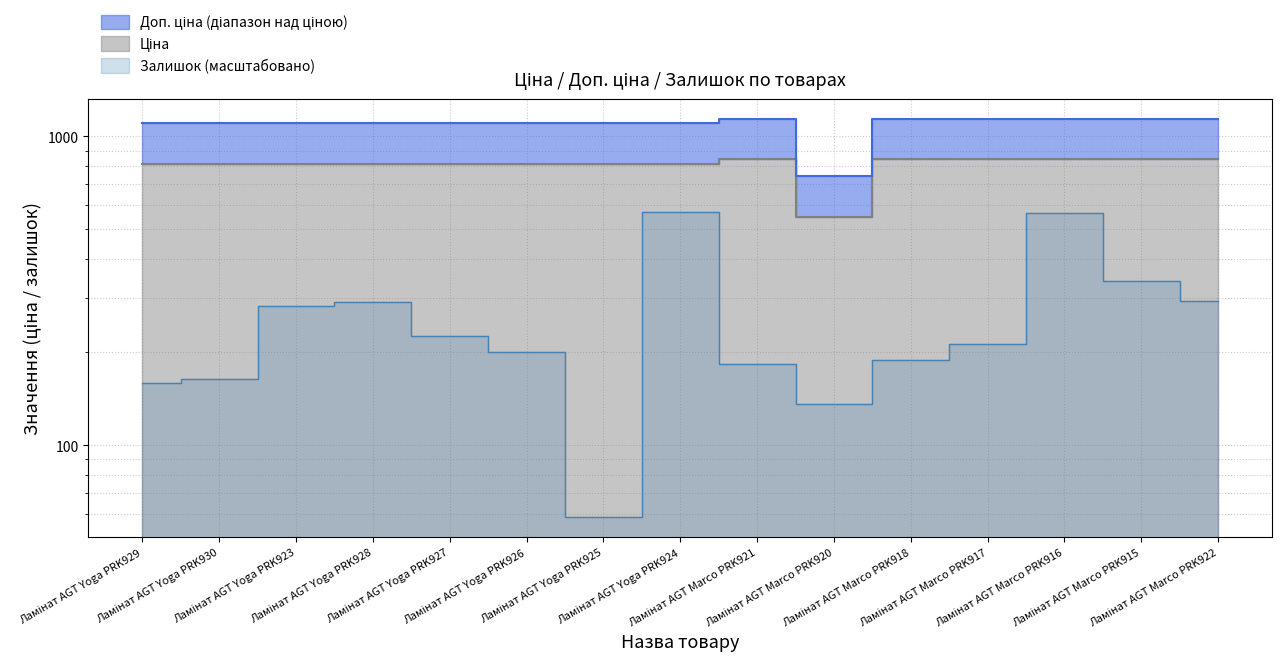

At how many categories does at least one series exceed 631?

15